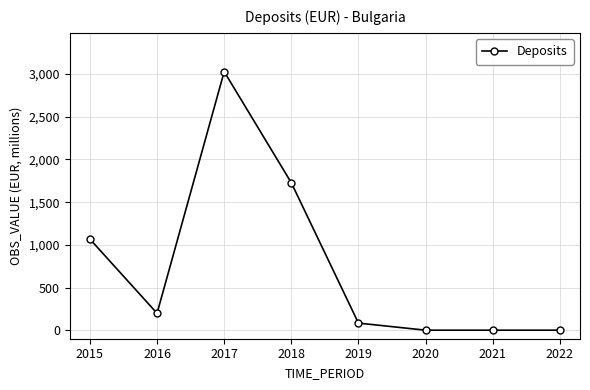

At which category does the data reach its first local peak?

2017